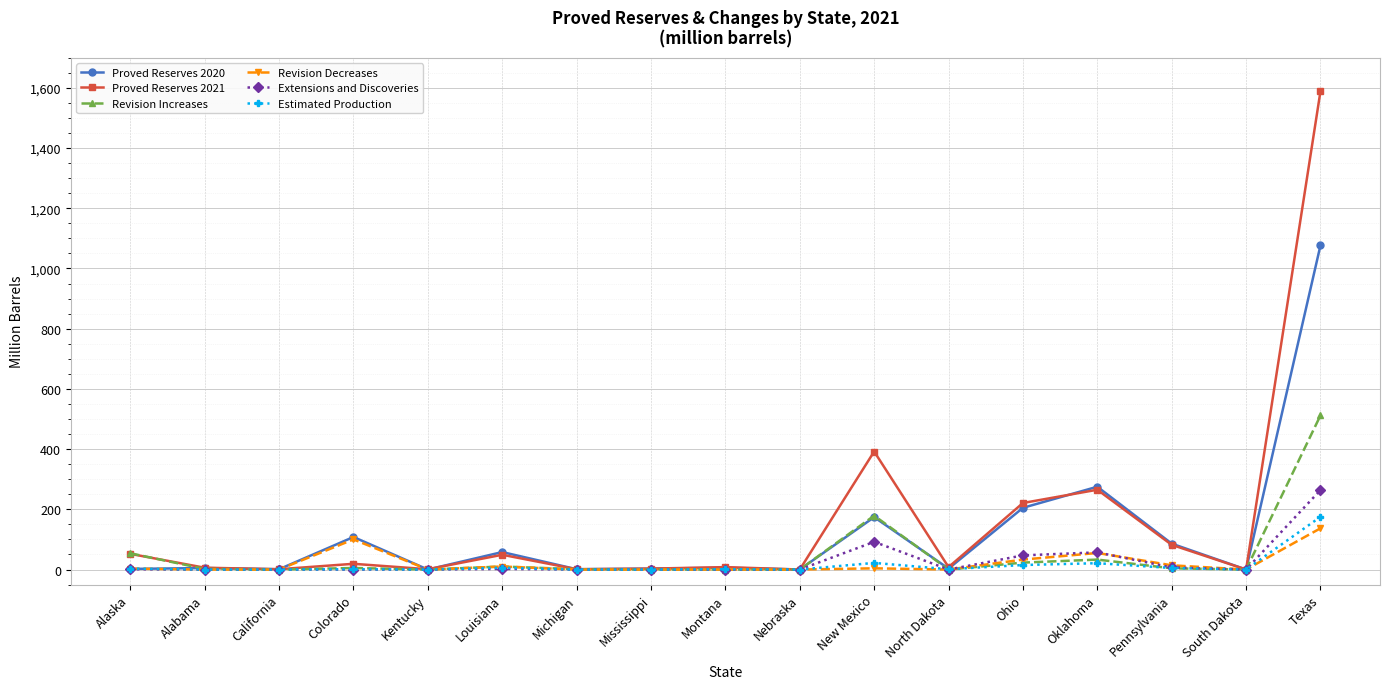

What is the label of the 2nd point from the right?

South Dakota